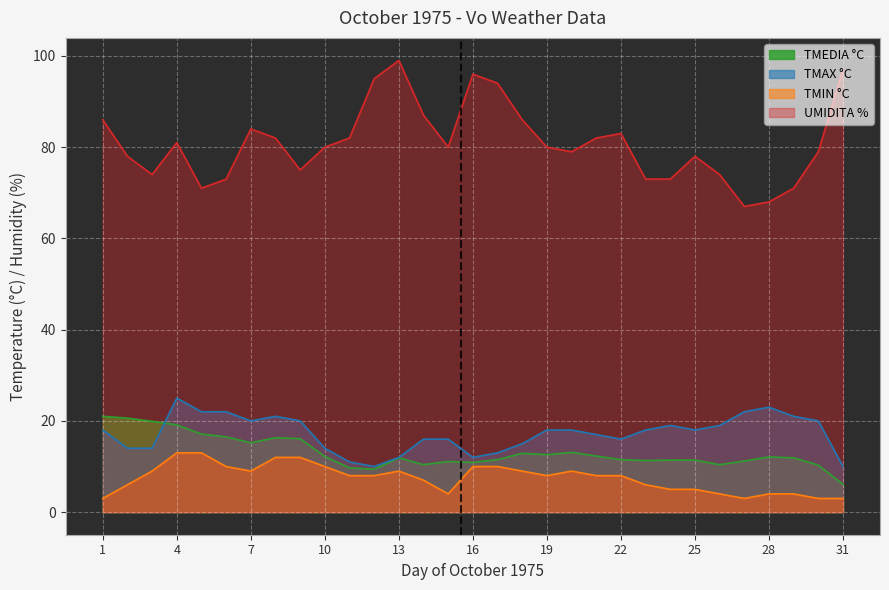

What is the difference between the highest and lowest values at 1?

83.0